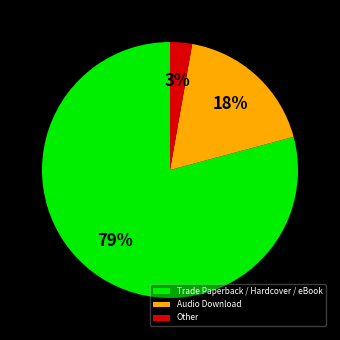

To the nearest percent, what is the combined percentage of Other and Trade Paperback / Hardcover / eBook?

82%